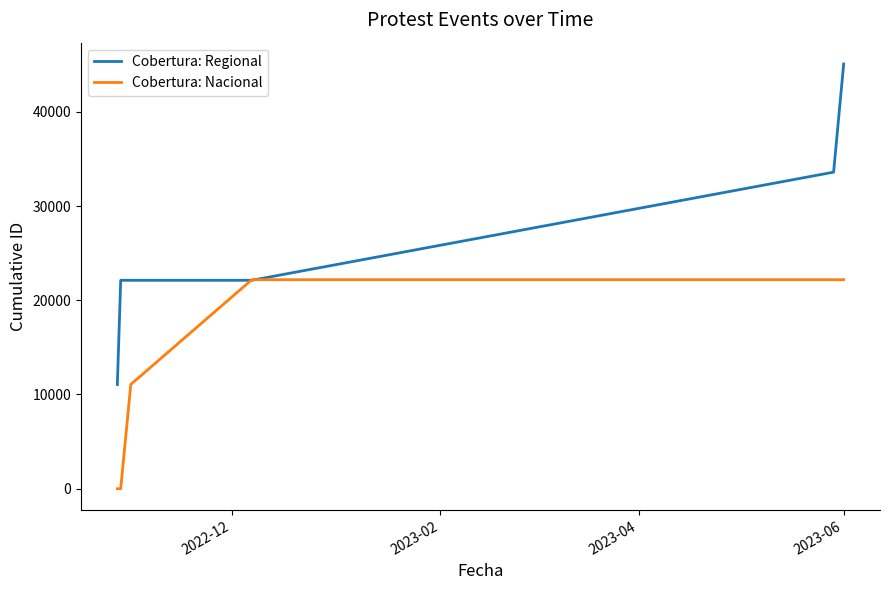

Which series has the largest range (max minus min)?

Cobertura: Regional